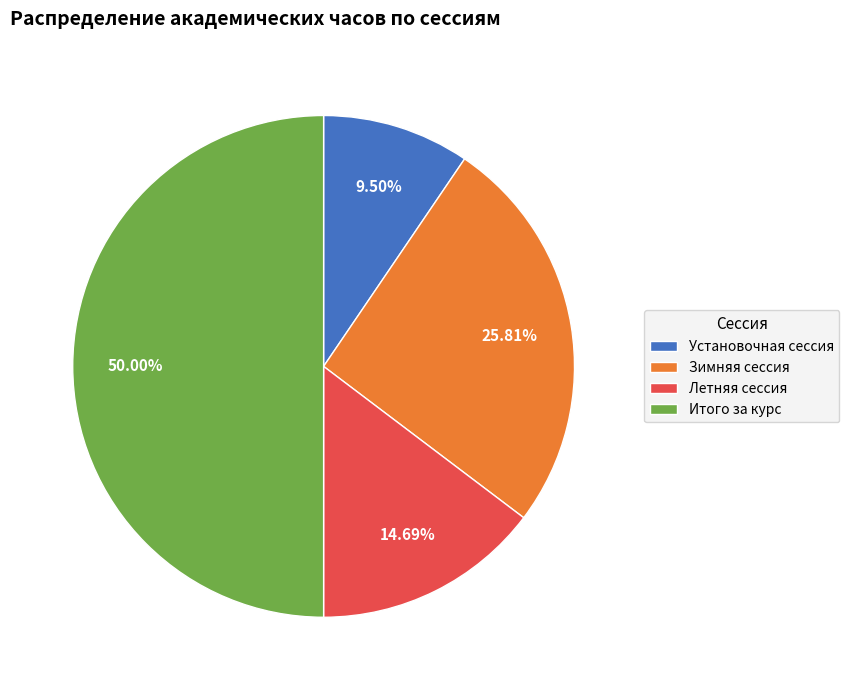

Rank the categories by value from lowest to highest.

Установочная сессия, Летняя сессия, Зимняя сессия, Итого за курс